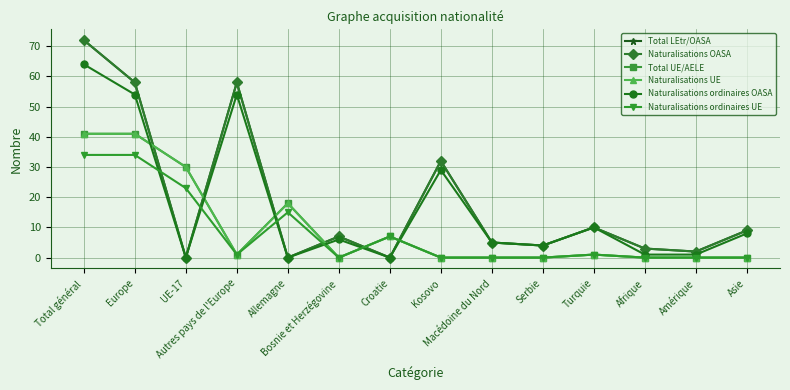

In Naturalisations ordinaires OASA, how many points are lower than both neighbors (excluding endpoints)?

4